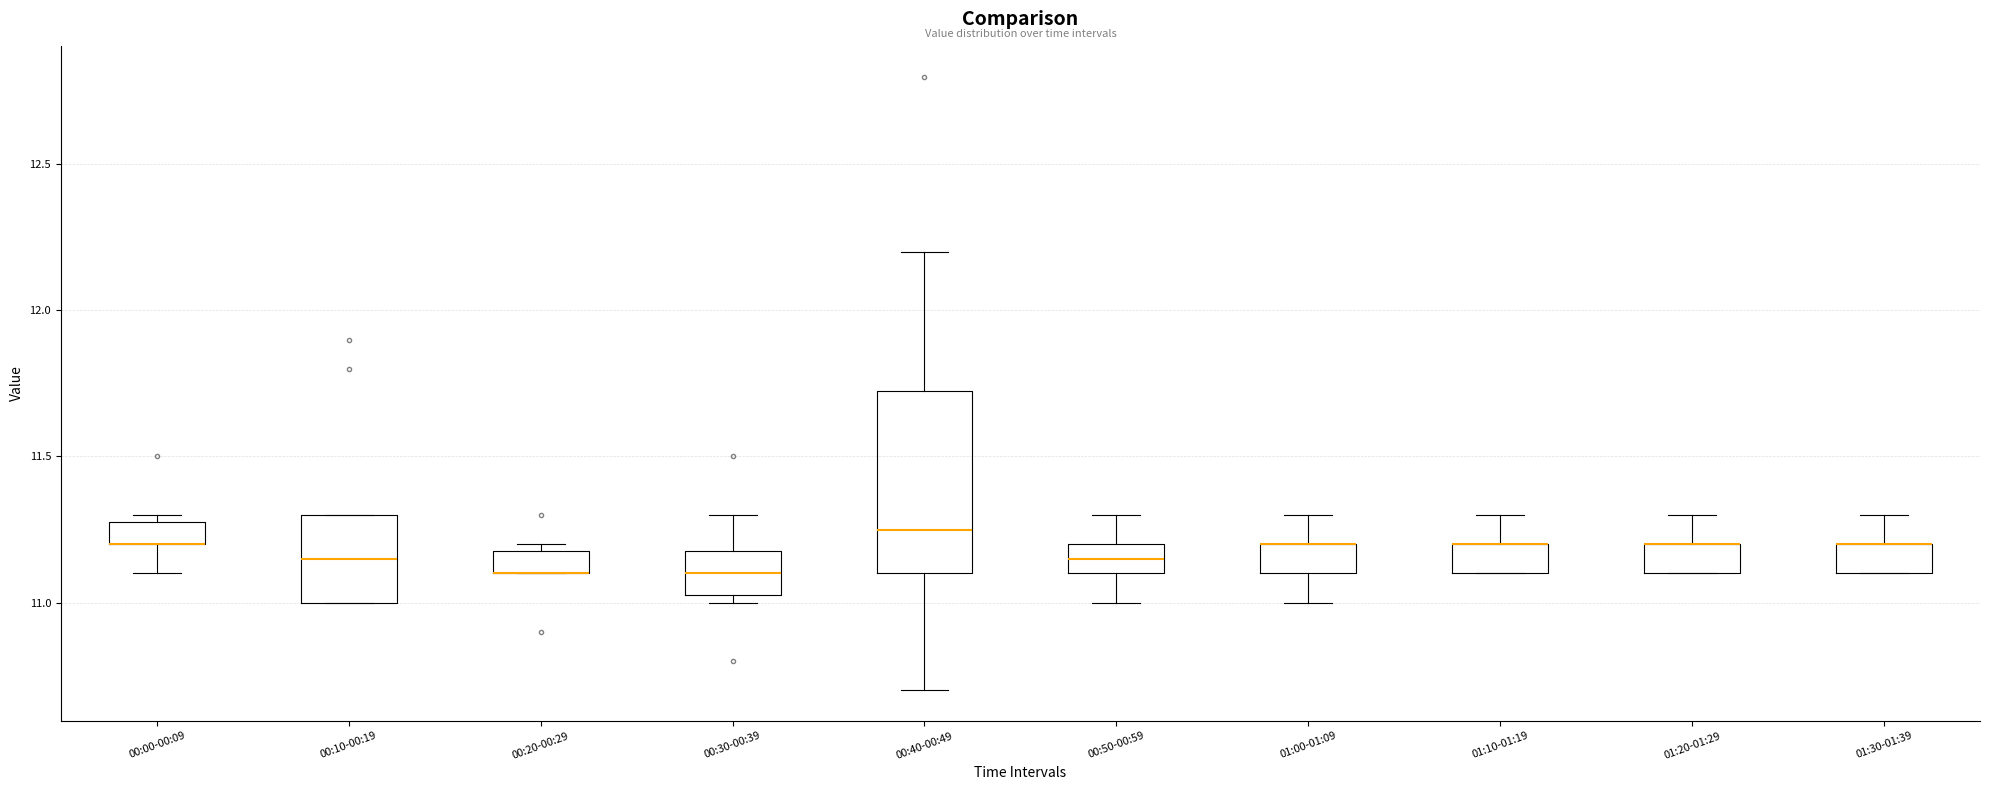

Which box is the tallest, from its lower edge to its upper edge?

00:40-00:49